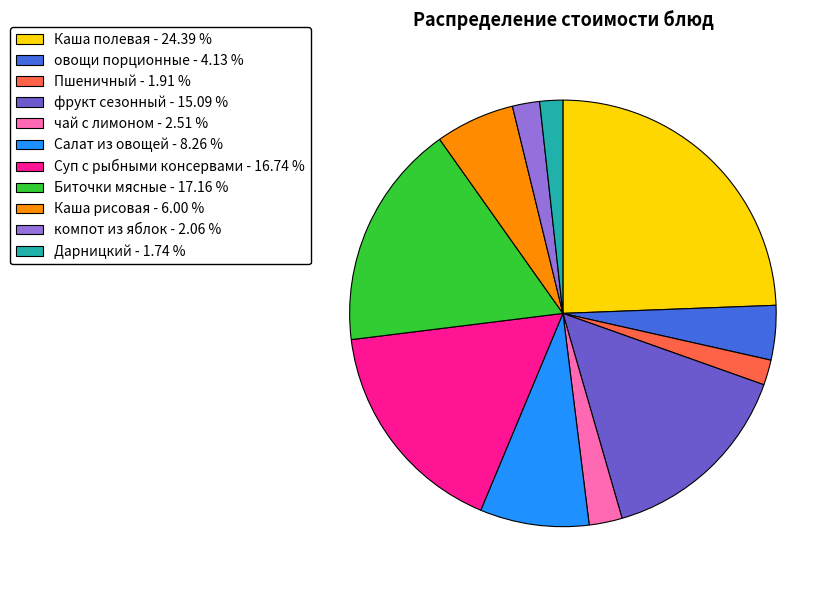

Does any single category account for the majority?

No